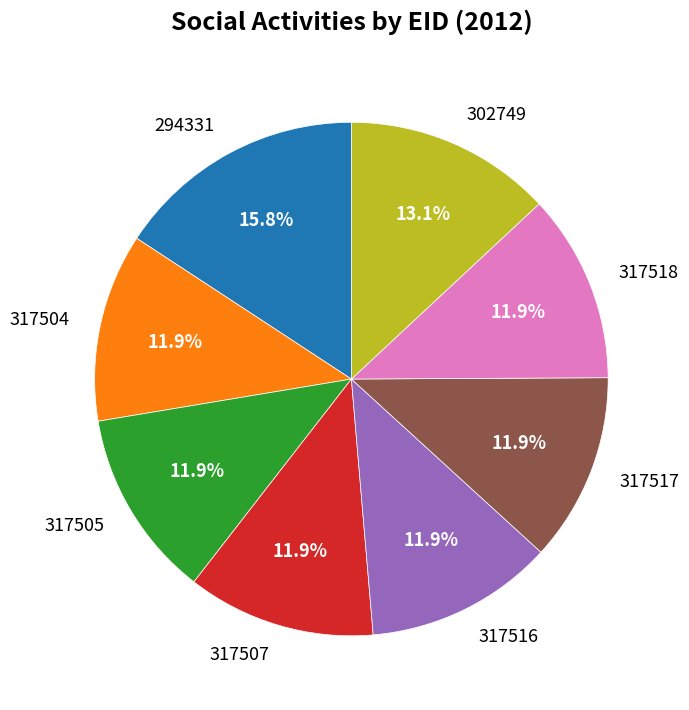

To the nearest percent, what is the difference between the 302749 and 317504 slice percentages?

1%